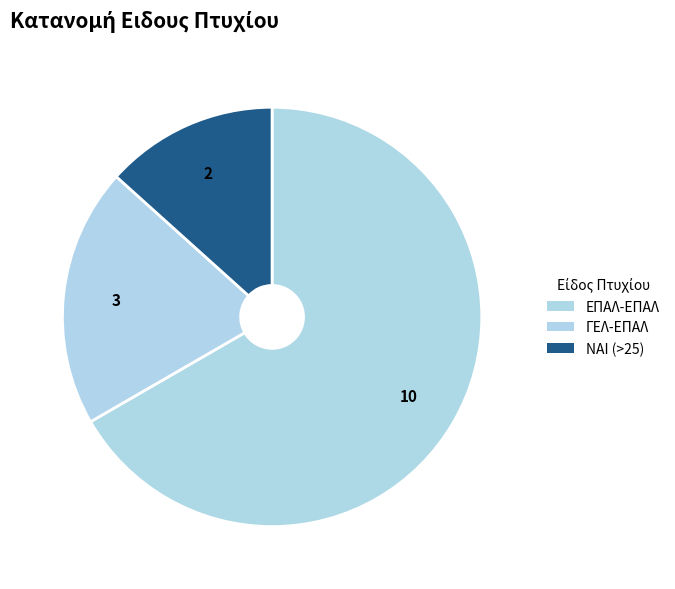

Count the number of slices in the pie.

3